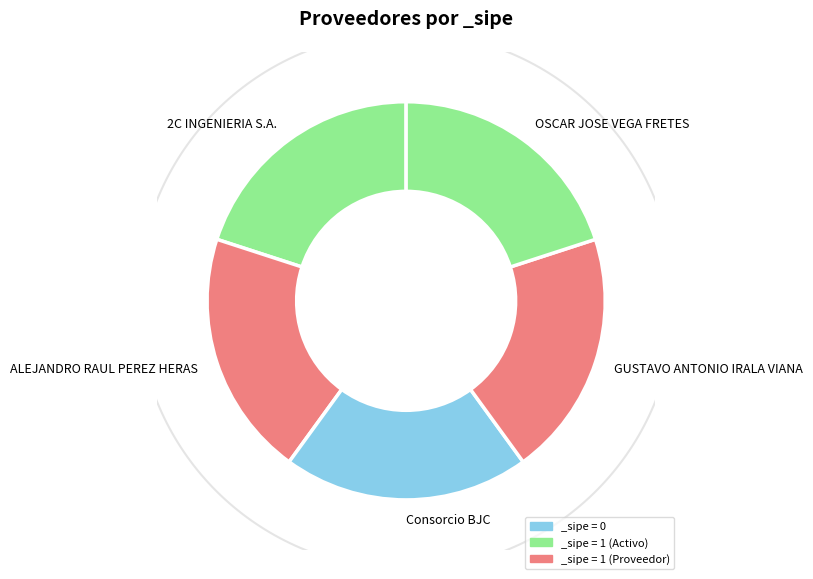

Which category has the biggest portion of the pie?

2C INGENIERIA S.A.